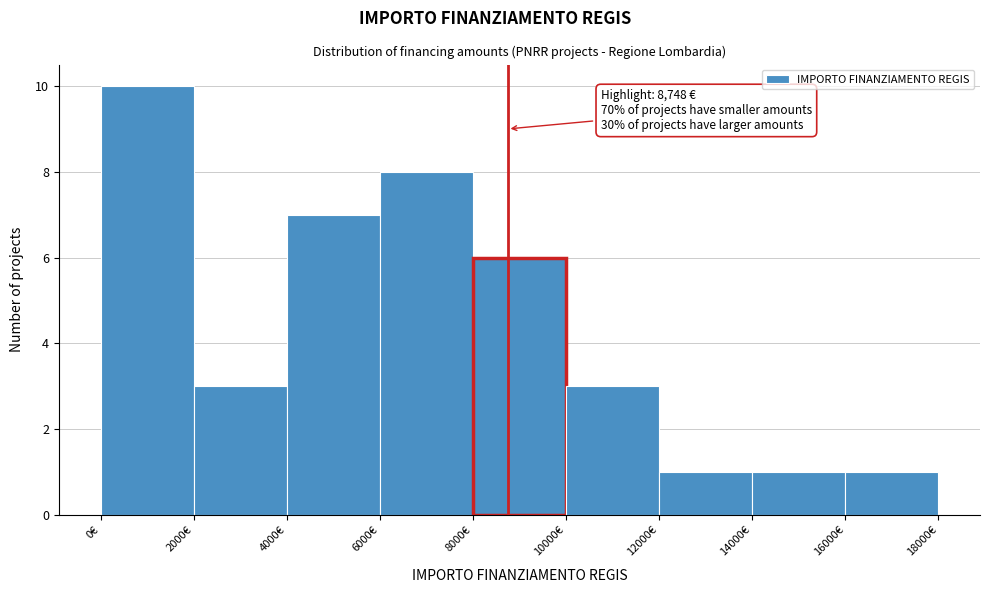

Which range on the x-axis has the tallest bar?

0 to 2000